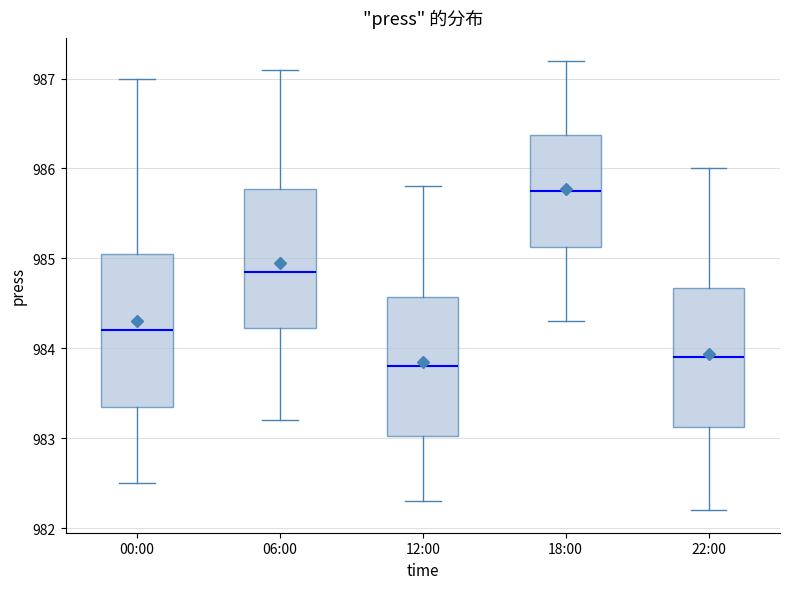

Reading left to right, transcribe this box plot: for each box, give where its median line is, the range the box spans, and where its two whiskers end, as read against the y-axis. The values are not printed on the chart, so give them approximately, as read against the axis.

00:00: median 984.2, box 983.4 to 985.1, whiskers 982.5 to 987.0
06:00: median 984.9, box 984.2 to 985.8, whiskers 983.2 to 987.1
12:00: median 983.8, box 983.0 to 984.6, whiskers 982.3 to 985.8
18:00: median 985.8, box 985.1 to 986.4, whiskers 984.3 to 987.2
22:00: median 983.9, box 983.1 to 984.7, whiskers 982.2 to 986.0